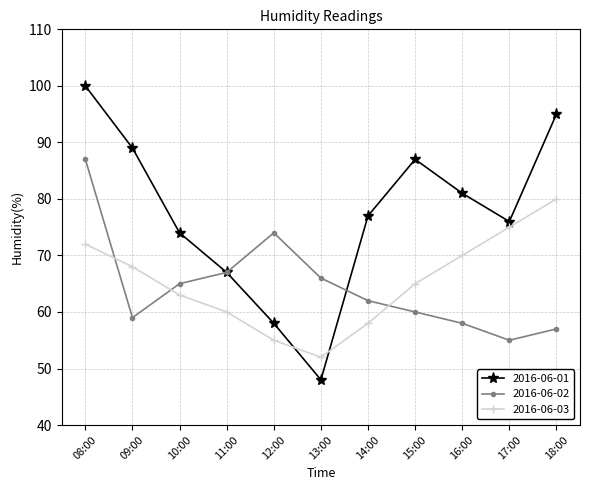

What is the average value of the 2016-06-03 series?

65